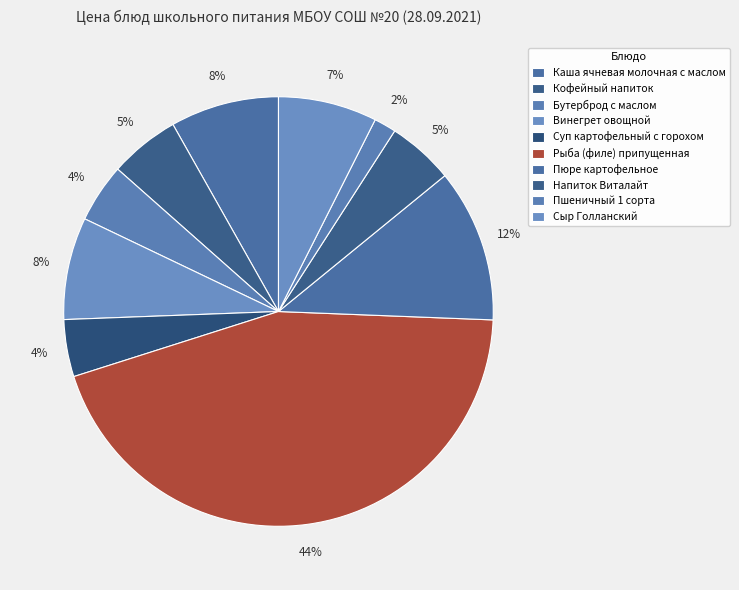

Rank the categories by value from highest to lowest.

Рыба (филе) припущенная, Пюре картофельное, Каша ячневая молочная с маслом, Винегрет овощной, Сыр Голланский, Кофейный напиток, Напиток Виталайт, Бутерброд с маслом, Суп картофельный с горохом, Пшеничный 1 сорта